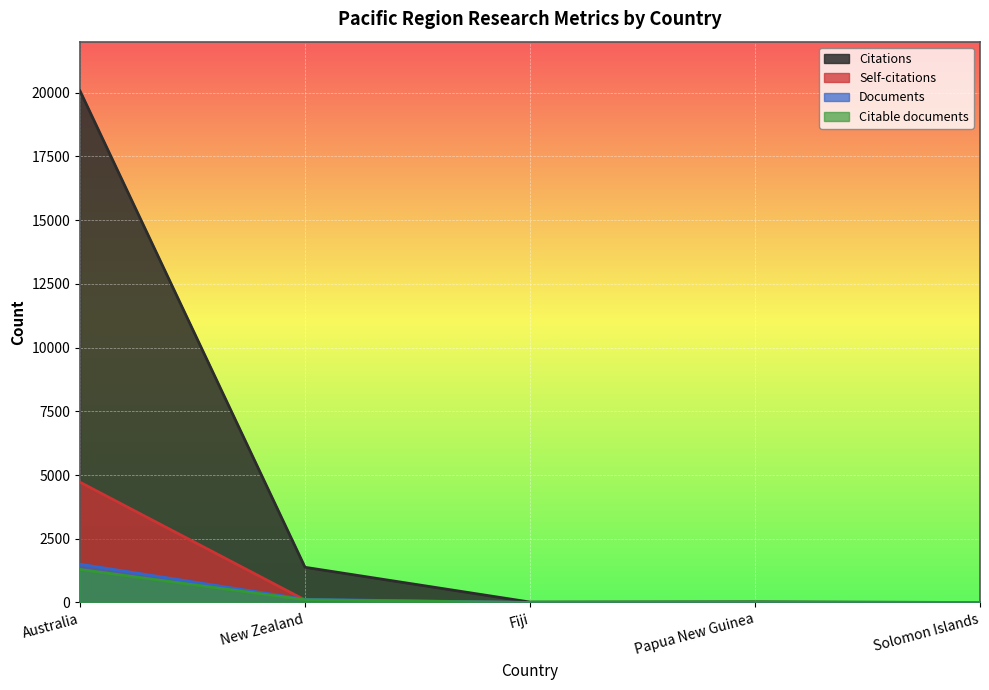

Which series changed the most between New Zealand and Solomon Islands?

Citations